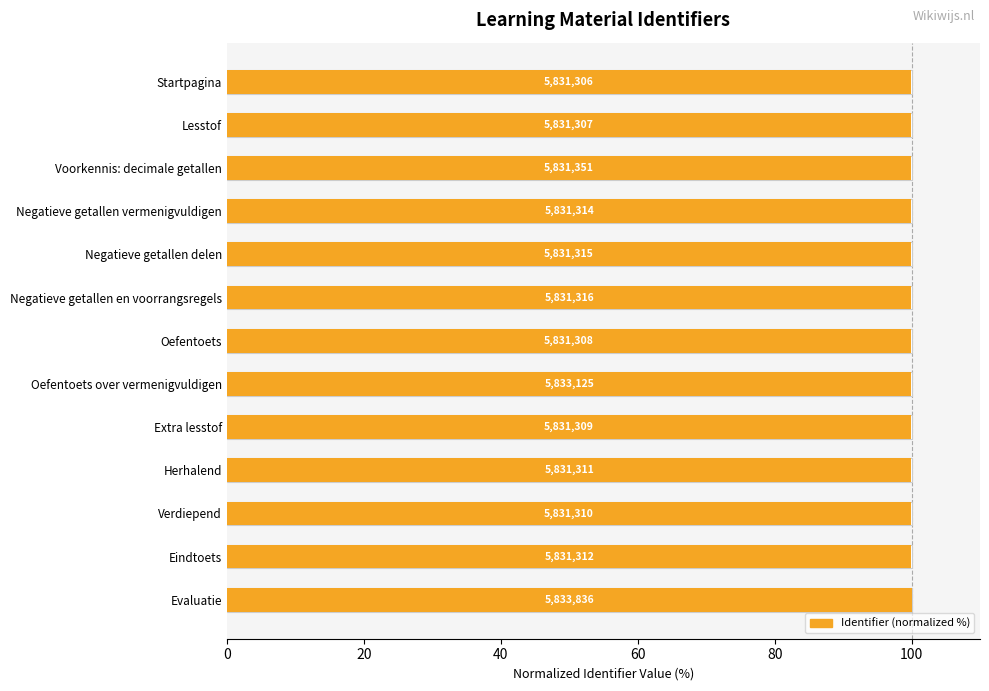

The value at Startpagina is 47.3. True or false?

False